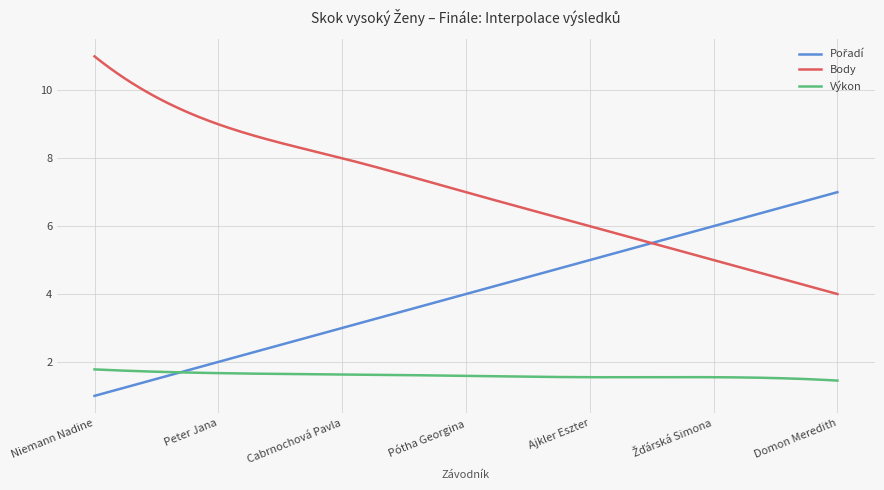

True or false: Body and Výkon cross at least once.

False